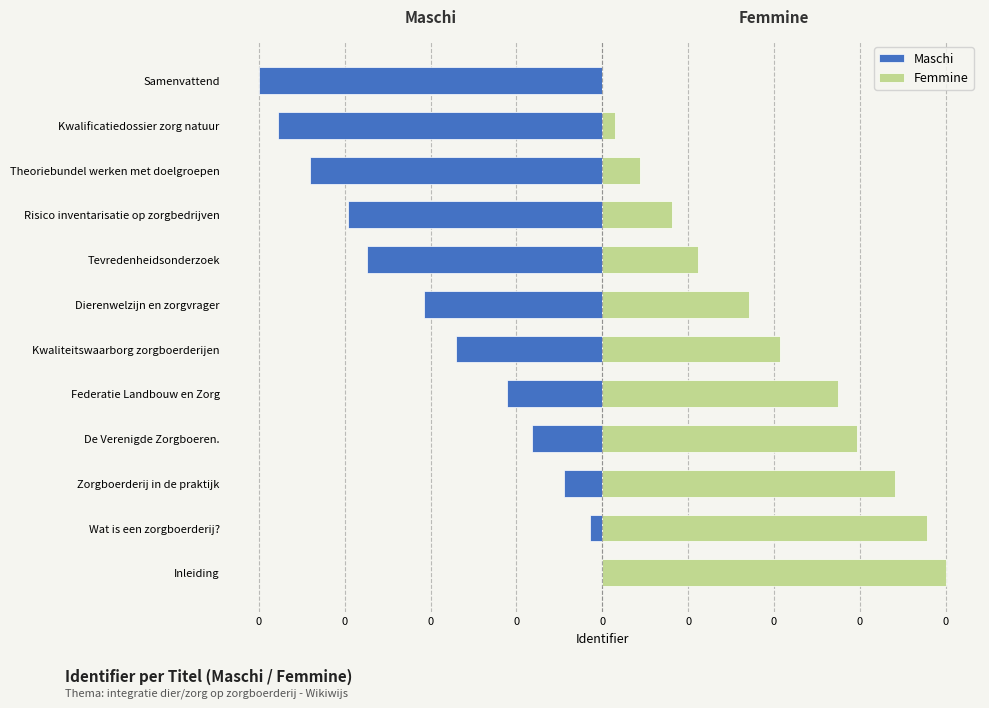

How many bars are there in total?

24